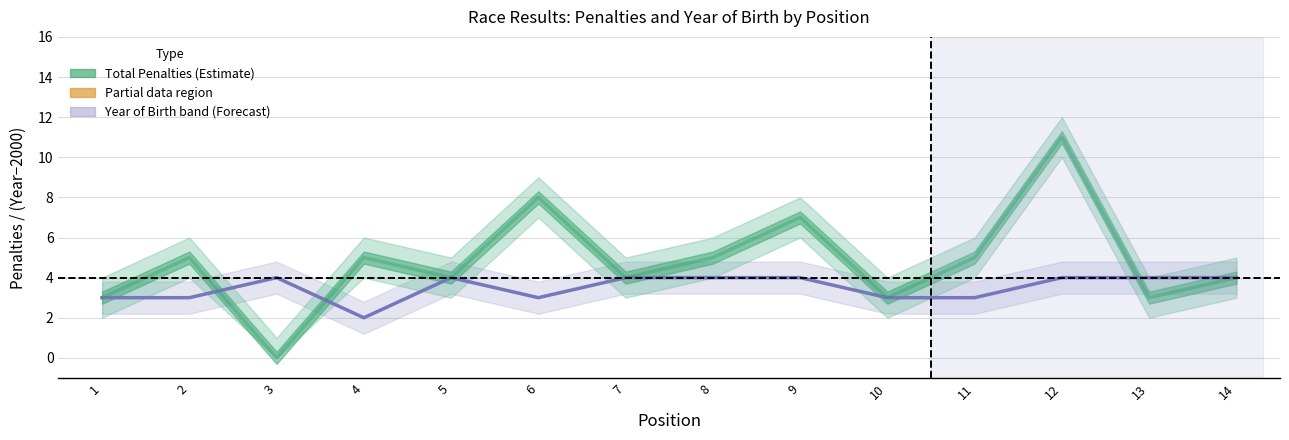

What is the difference between the maximum and minimum values in the Year of Birth (−2000) series?

2